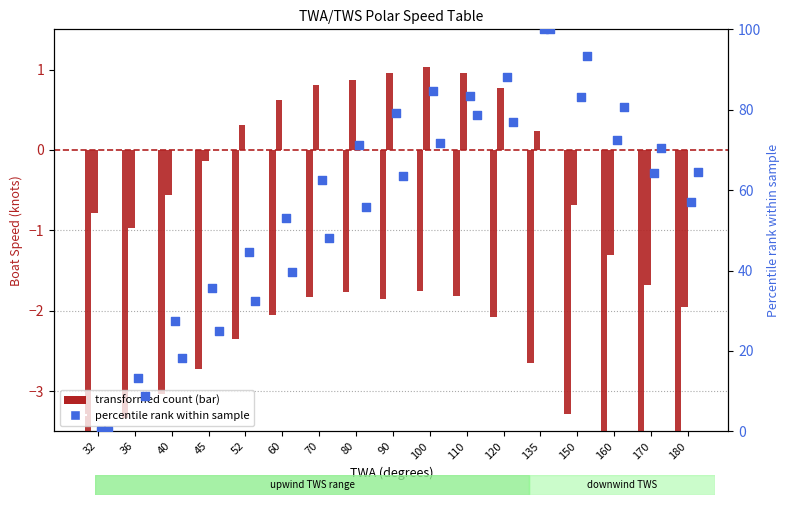

At which category is the sum across all series the highest?

135